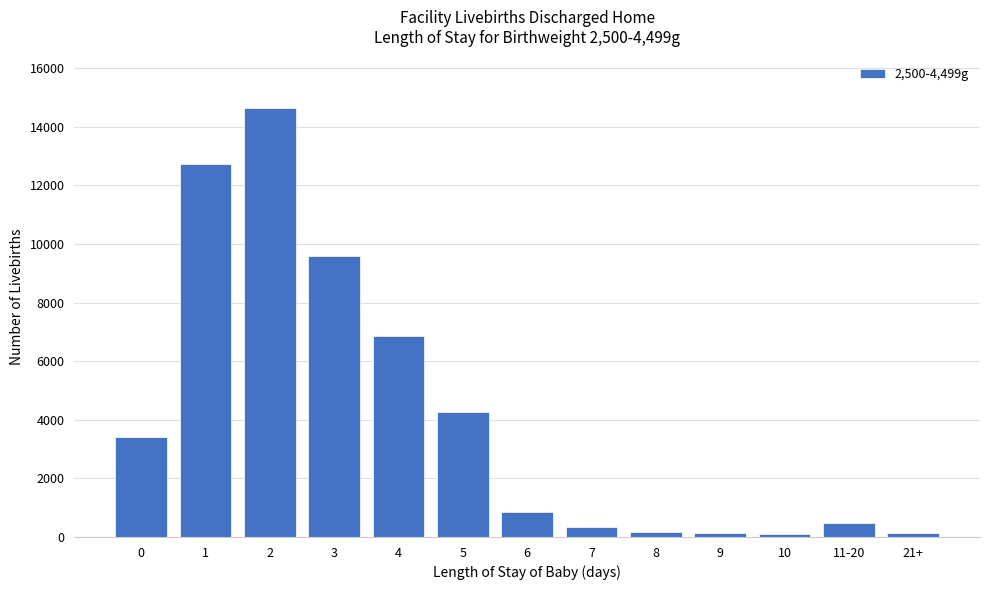

The chart shows a value of 3403 at 0. True or false?

True